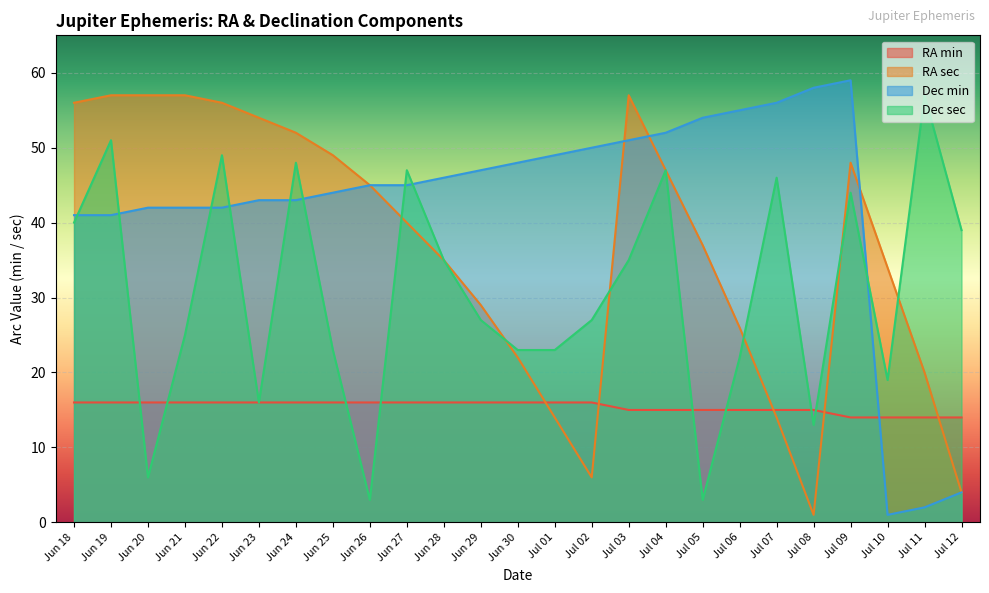

Reading left to right, extract all data points from this chart.

RA min: 16	16	16	16	16	16	16	16	16	16	16	16	16	16	16	15	15	15	15	15	15	14	14	14	14
RA sec: 56	57	57	57	56	54	52	49	45	40	35	29	22	14	6	57	47	37	26	14	1	48	34	20	4
Dec min: 41	41	42	42	42	43	43	44	45	45	46	47	48	49	50	51	52	54	55	56	58	59	1	2	4
Dec sec: 40	51	6	25	49	16	48	23	3	47	35	27	23	23	27	35	47	3	22	46	13	44	19	57	39